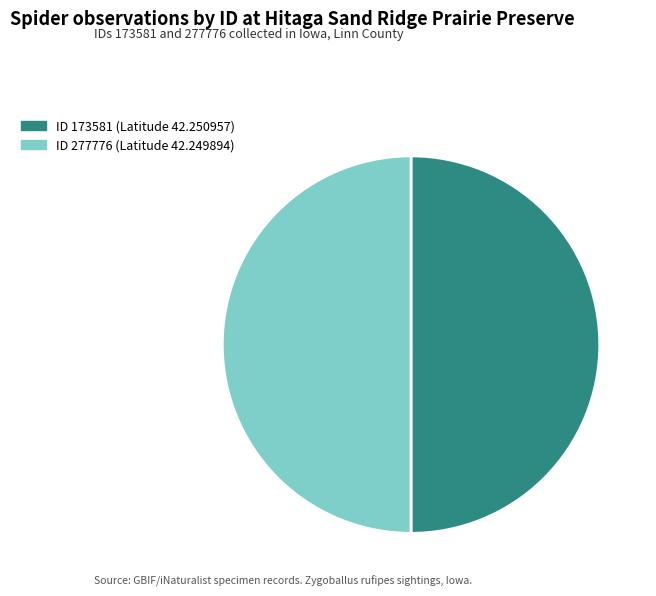

The ID 173581 (Latitude 42.250957) slice represents 50% of the pie. True or false?

True